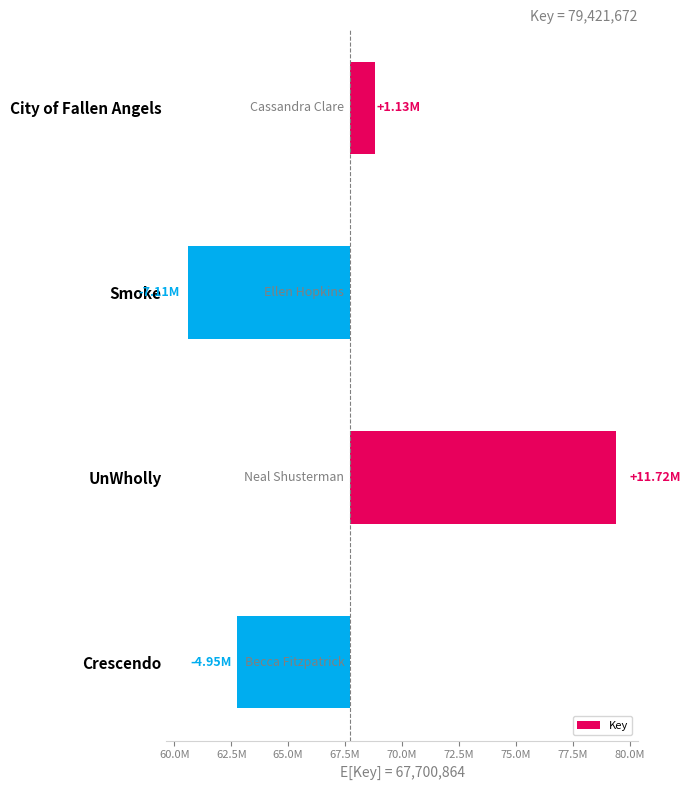

Reading left to right, transcribe all the data shown in this chart.

1134066	-7107015	11720808	-4947961